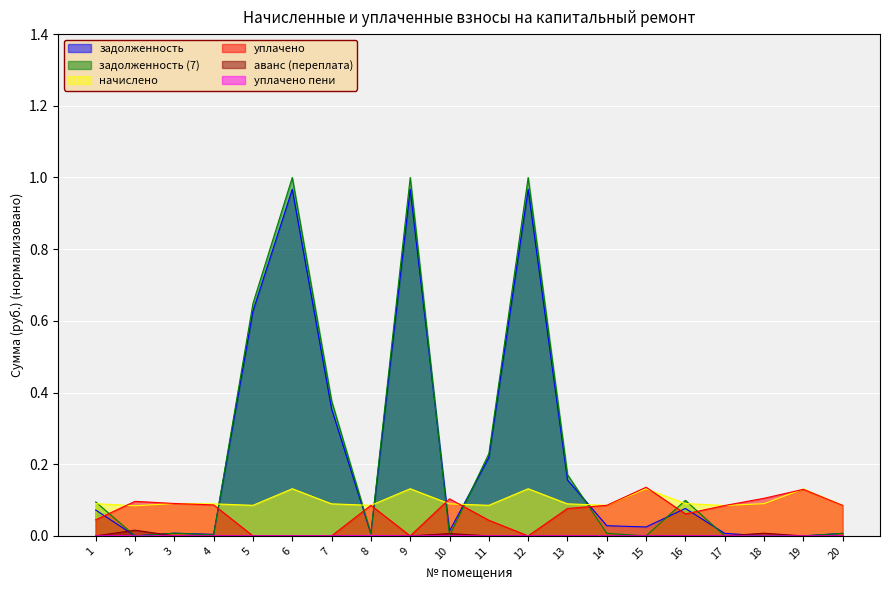

At how many categories does at least one series exceed 0?

20